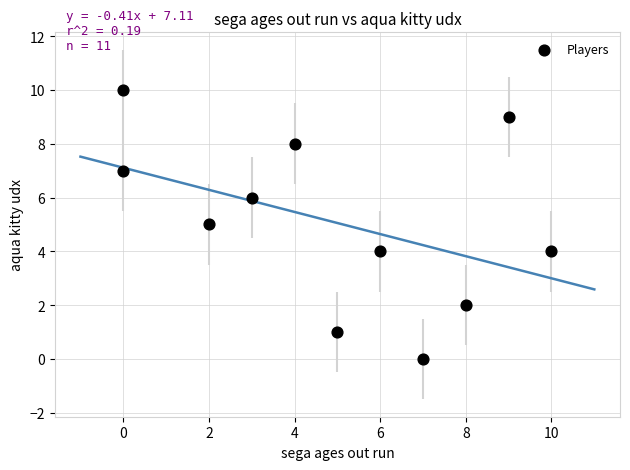

What is the average X value?

5